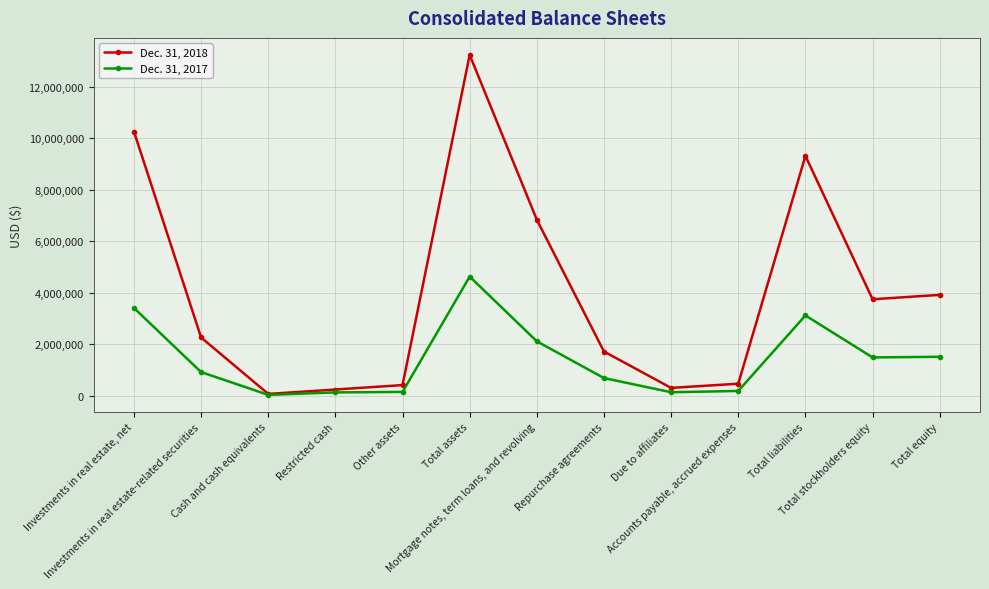

What is the sum of all Dec. 31, 2017 values?

18471510